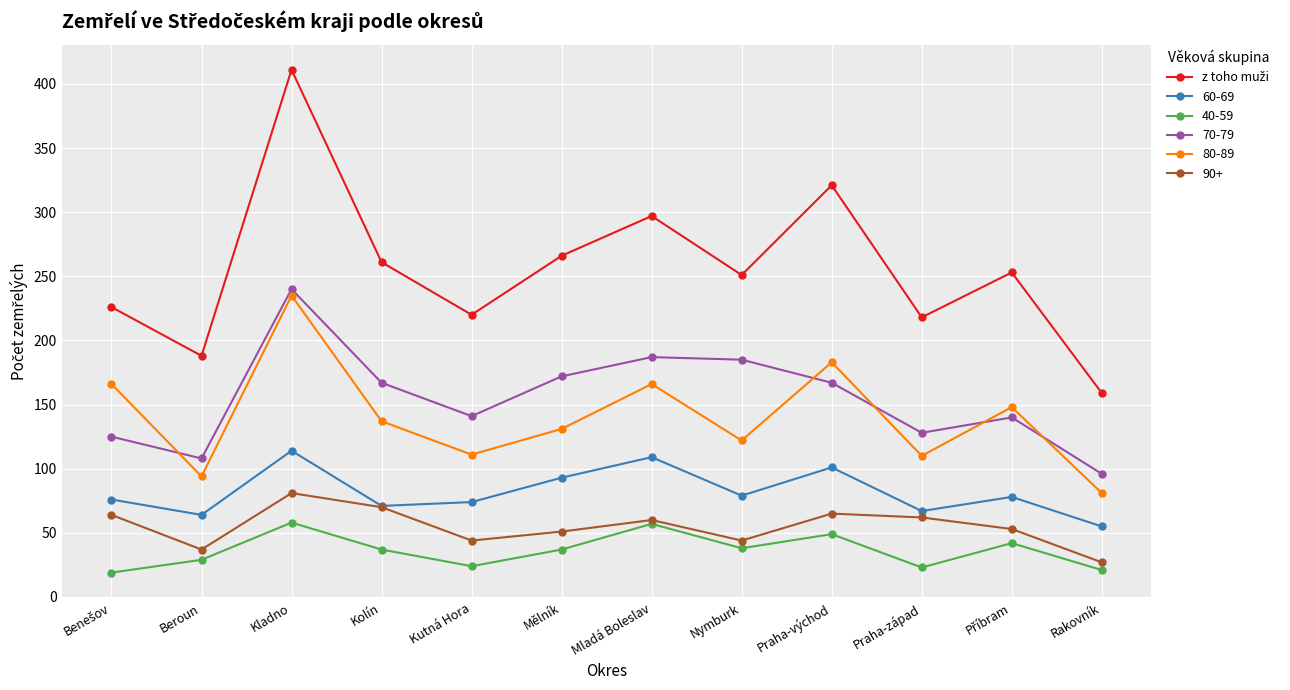

What is the label of the 8th point from the left?

Nymburk